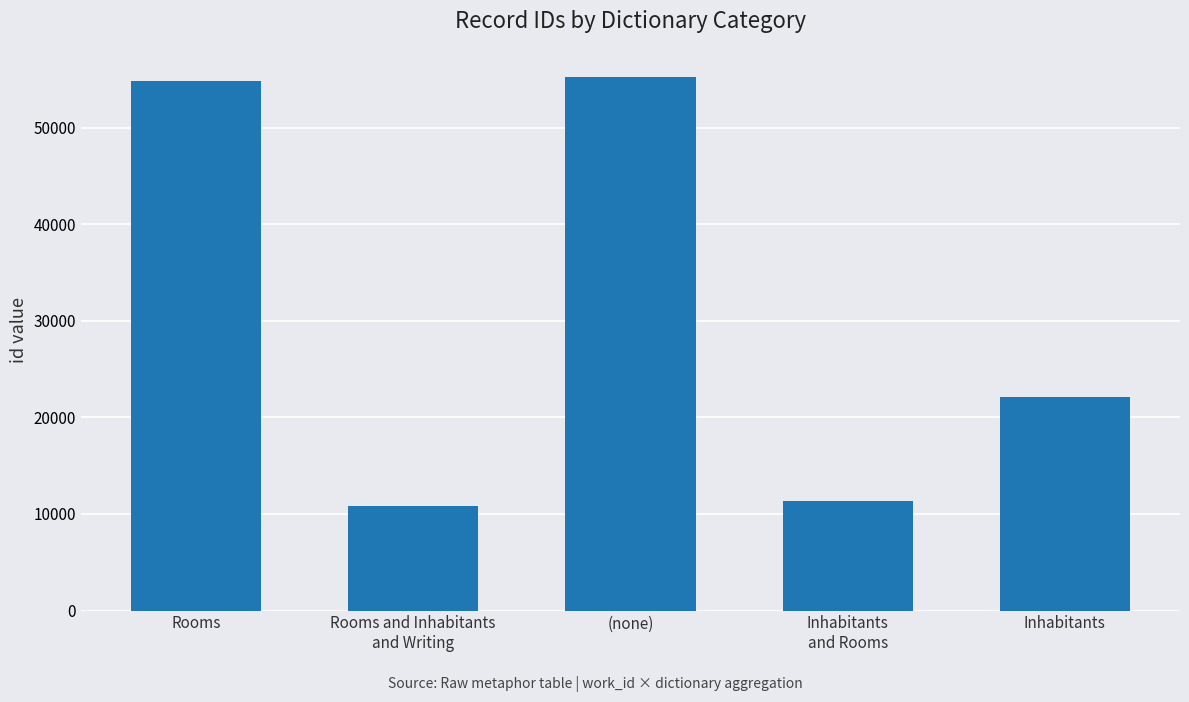

Are the bars horizontal?

No